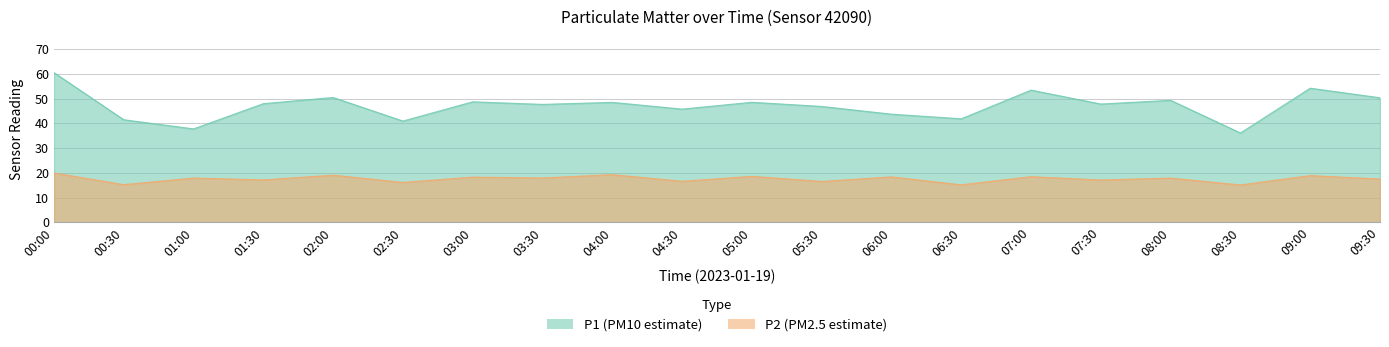

The P2 series shows 8.9 at 01:30. True or false?

False